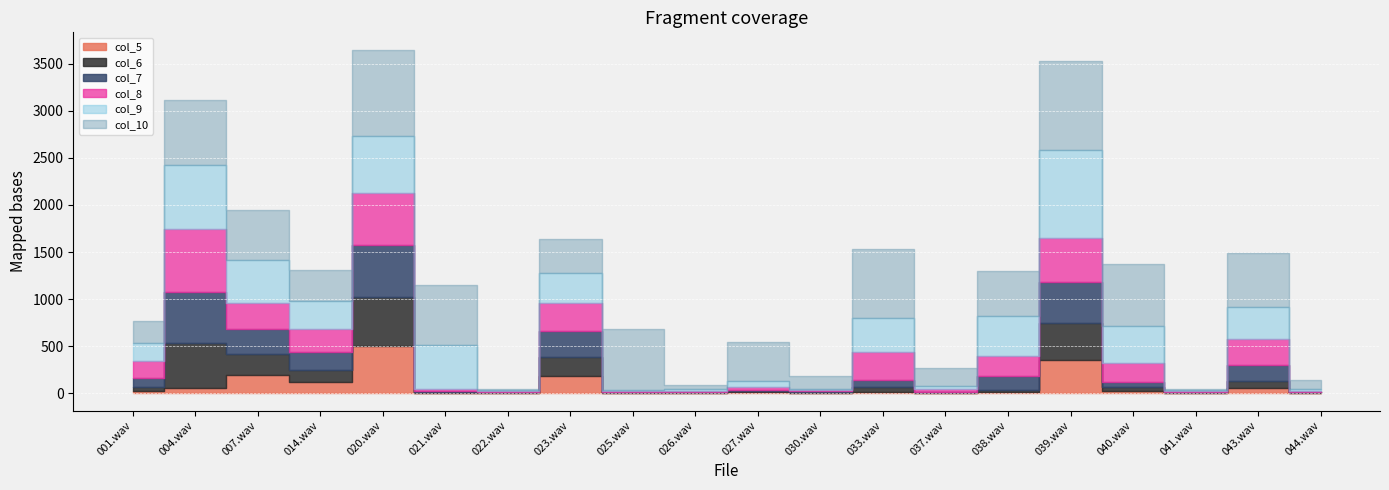

In col_8, how many points are lower than both neighbors (excluding endpoints)?

5